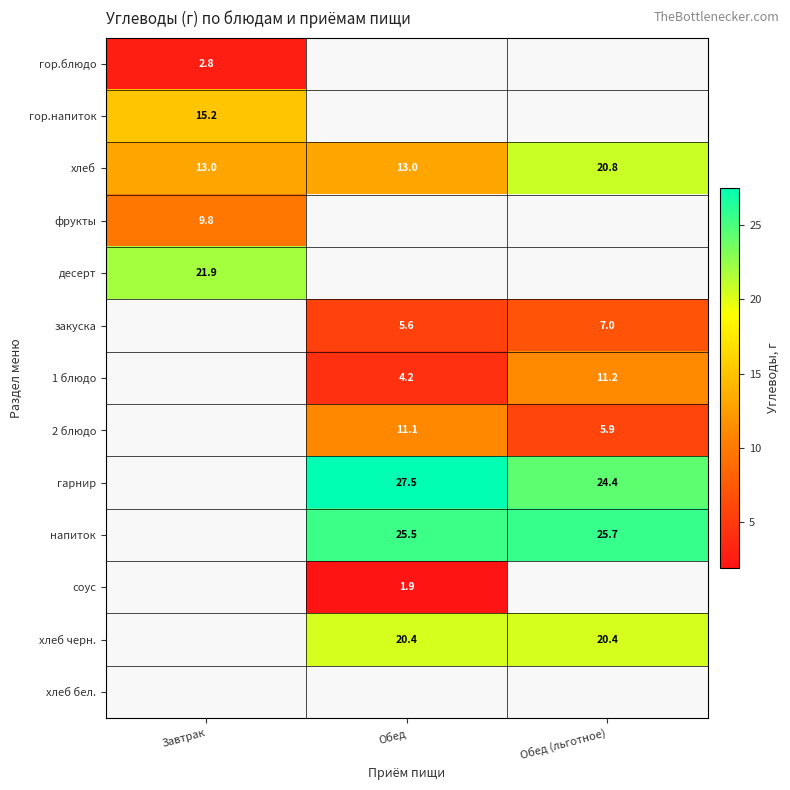

The value of гарнир at Обед is 27.5. True or false?

True